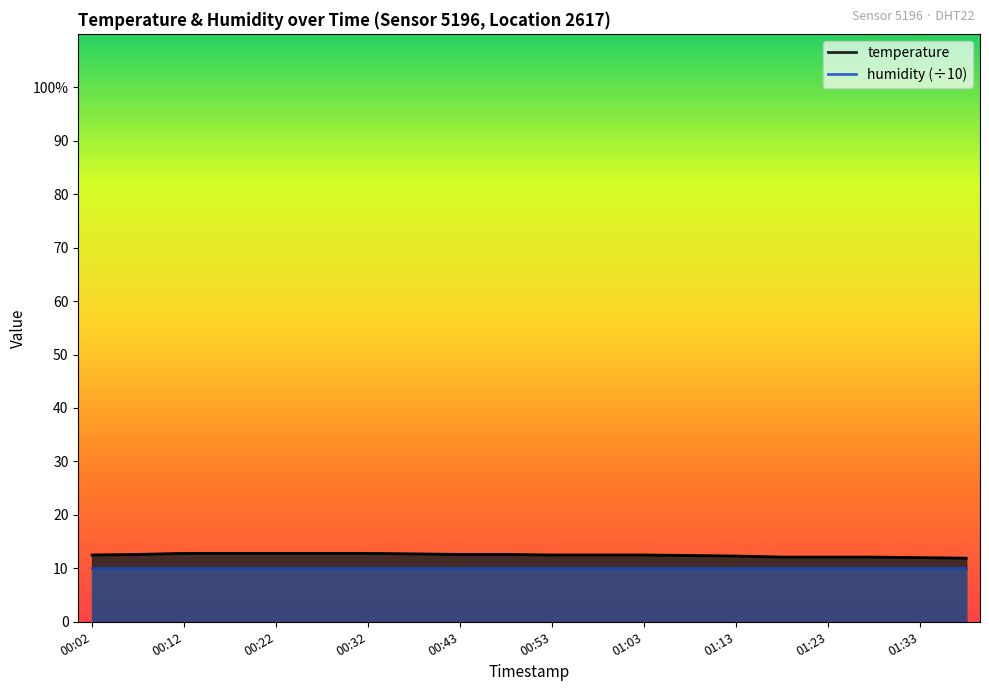

At which label is the value closest to 12?

01:33